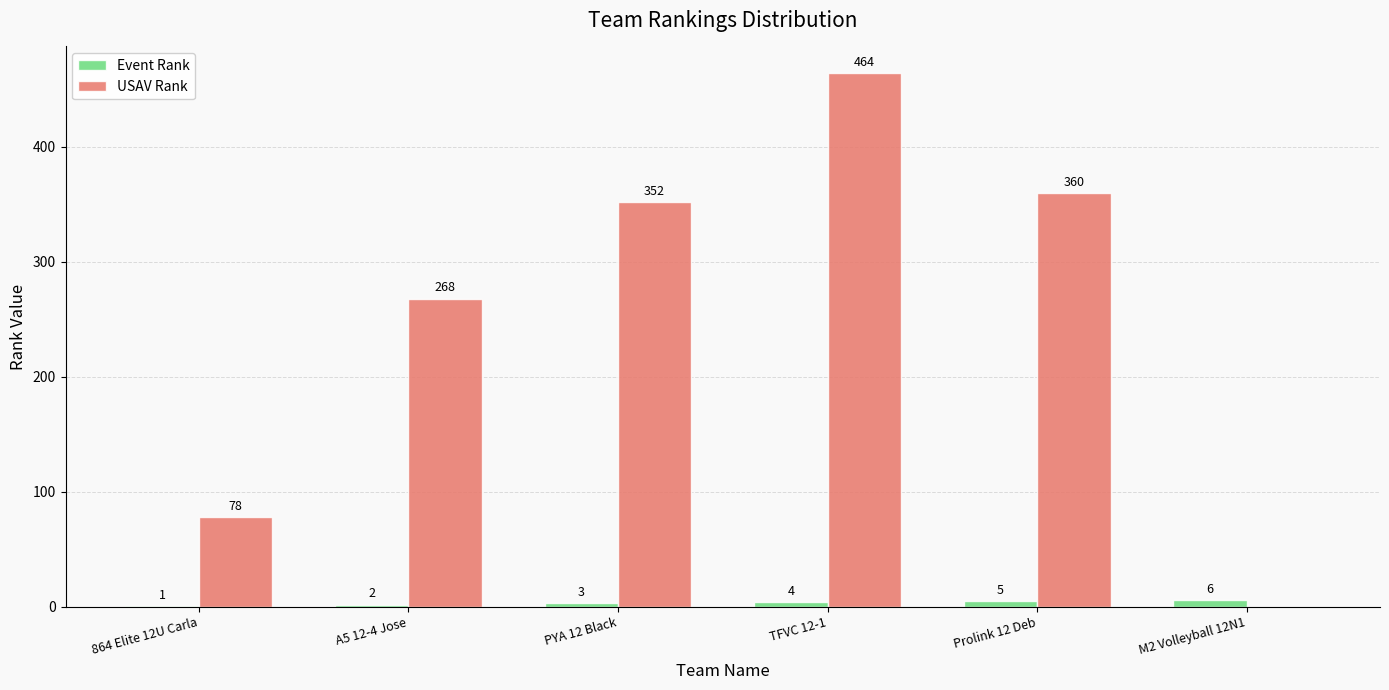

What is the spread (max minus min) of values at A5 12-4 Jose?

266